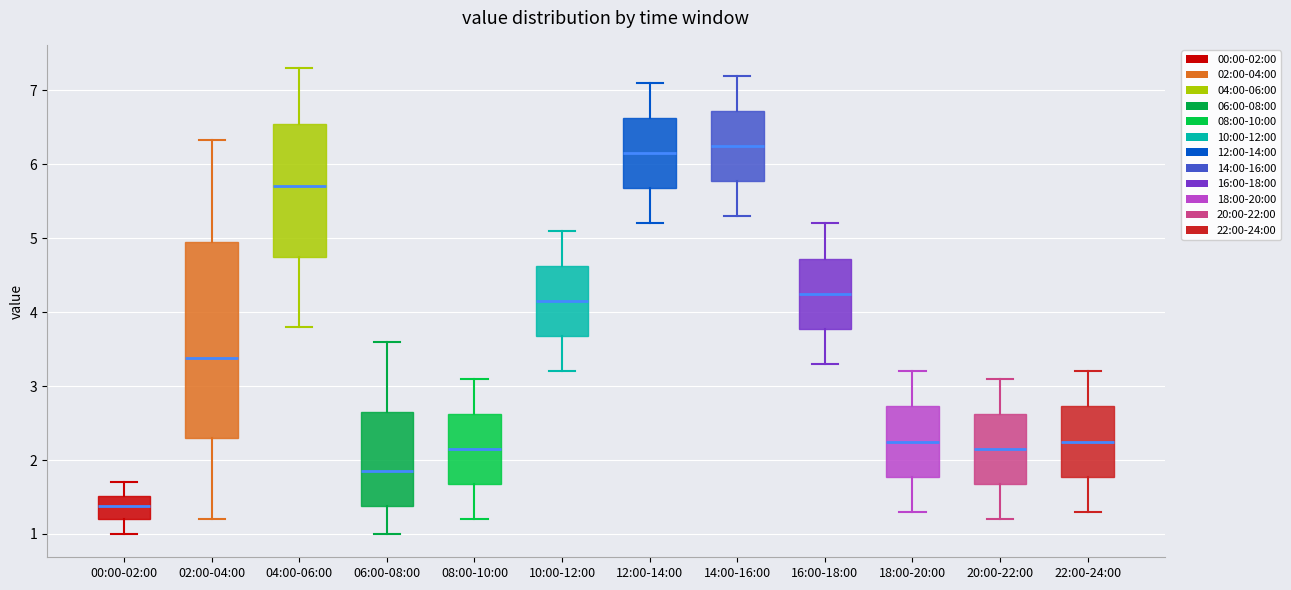

Reading left to right, transcribe this box plot: for each box, give where its median line is, the range the box spans, and where its two whiskers end, as read against the y-axis. The values are not printed on the chart, so give them approximately, as read against the axis.

00:00-02:00: median 1.4, box 1.2 to 1.5, whiskers 1.0 to 1.7
02:00-04:00: median 3.4, box 2.3 to 5.0, whiskers 1.2 to 6.3
04:00-06:00: median 5.7, box 4.8 to 6.6, whiskers 3.8 to 7.3
06:00-08:00: median 1.9, box 1.4 to 2.7, whiskers 1.0 to 3.6
08:00-10:00: median 2.2, box 1.7 to 2.6, whiskers 1.2 to 3.1
10:00-12:00: median 4.2, box 3.7 to 4.6, whiskers 3.2 to 5.1
12:00-14:00: median 6.2, box 5.7 to 6.6, whiskers 5.2 to 7.1
14:00-16:00: median 6.3, box 5.8 to 6.7, whiskers 5.3 to 7.2
16:00-18:00: median 4.3, box 3.8 to 4.7, whiskers 3.3 to 5.2
18:00-20:00: median 2.3, box 1.8 to 2.7, whiskers 1.3 to 3.2
20:00-22:00: median 2.2, box 1.7 to 2.6, whiskers 1.2 to 3.1
22:00-24:00: median 2.3, box 1.8 to 2.7, whiskers 1.3 to 3.2